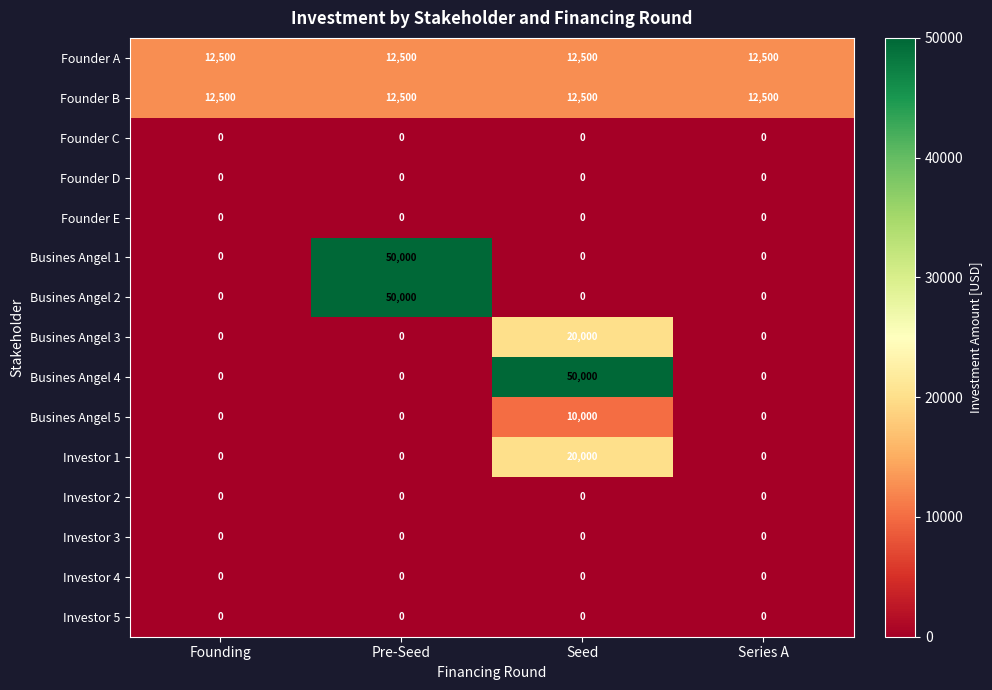

What is the maximum value for Busines Angel 5?

10000